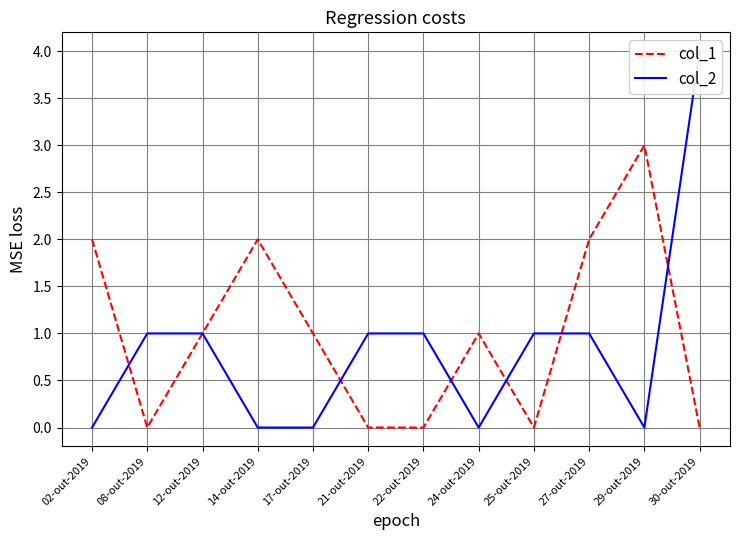

Which series has the widest spread of values?

col_2